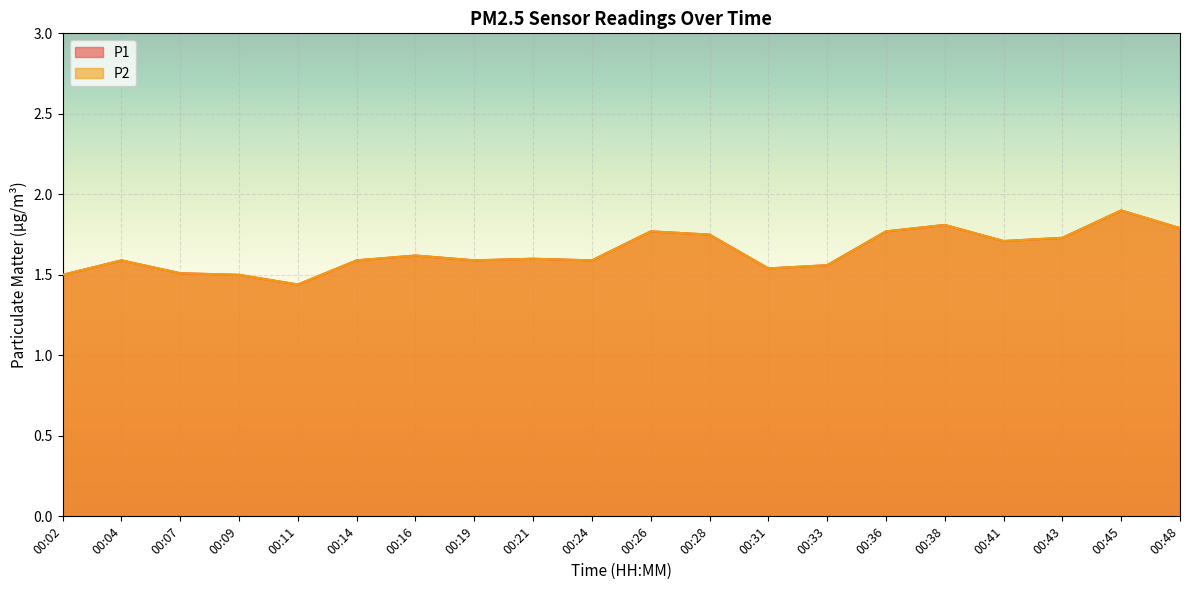

True or false: P1 and P2 intersect in this chart.

False